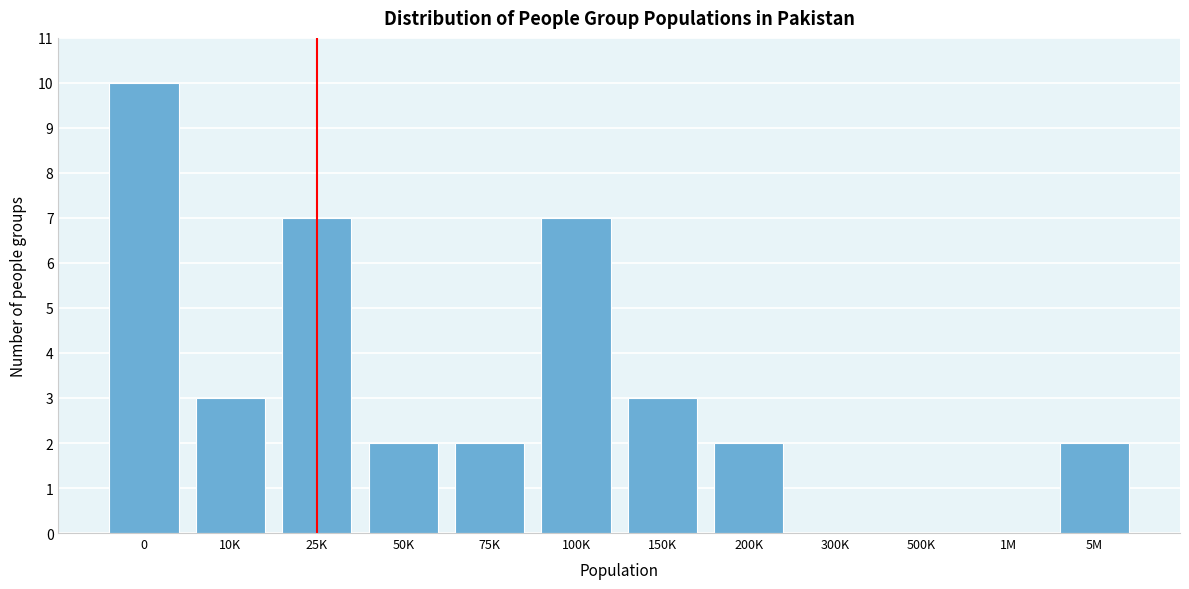

Reading right to left, what are all the values shown in this chart?

5M=2	1M=0	500K=0	300K=0	200K=2	150K=3	100K=7	75K=2	50K=2	25K=7	10K=3	0=10